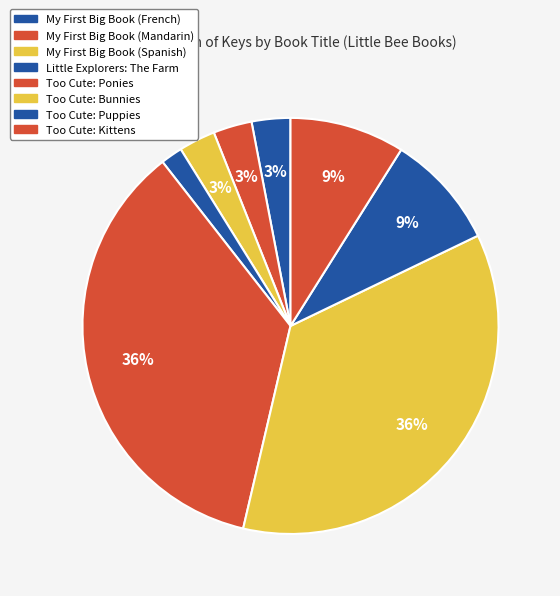

Rank the categories by value from lowest to highest.

Little Explorers: The Farm, My First Big Book (Spanish), My First Big Book (French), My First Big Book (Mandarin), Too Cute: Kittens, Too Cute: Puppies, Too Cute: Ponies, Too Cute: Bunnies